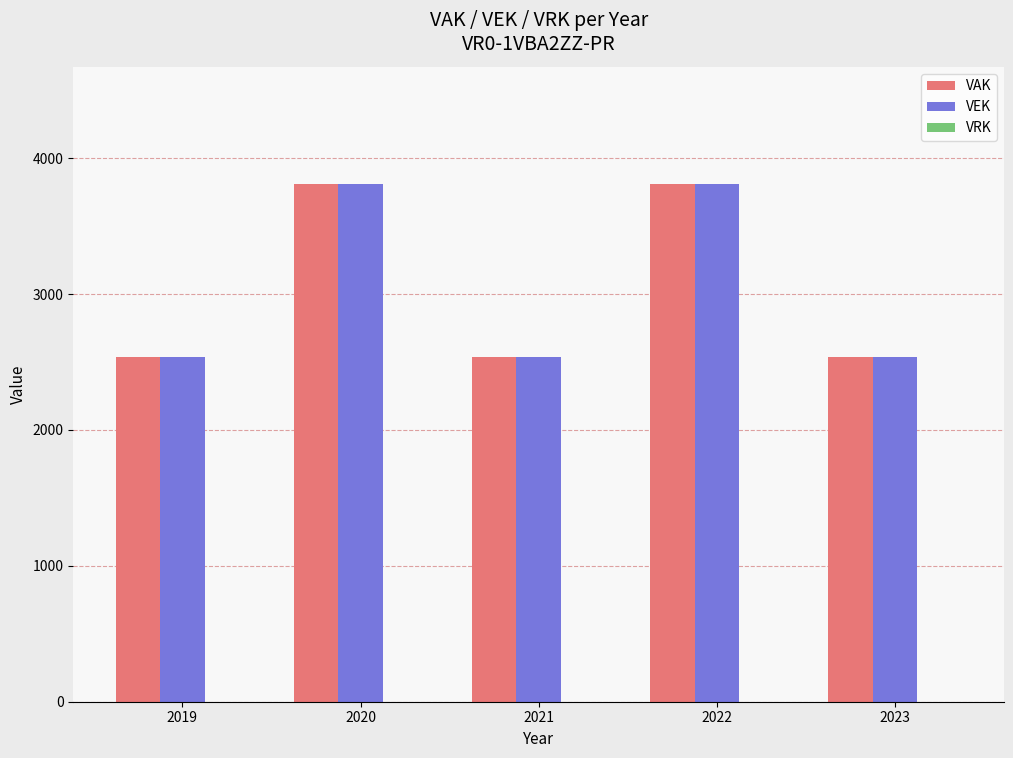

What is the difference between the highest and lowest values at 2022?

0